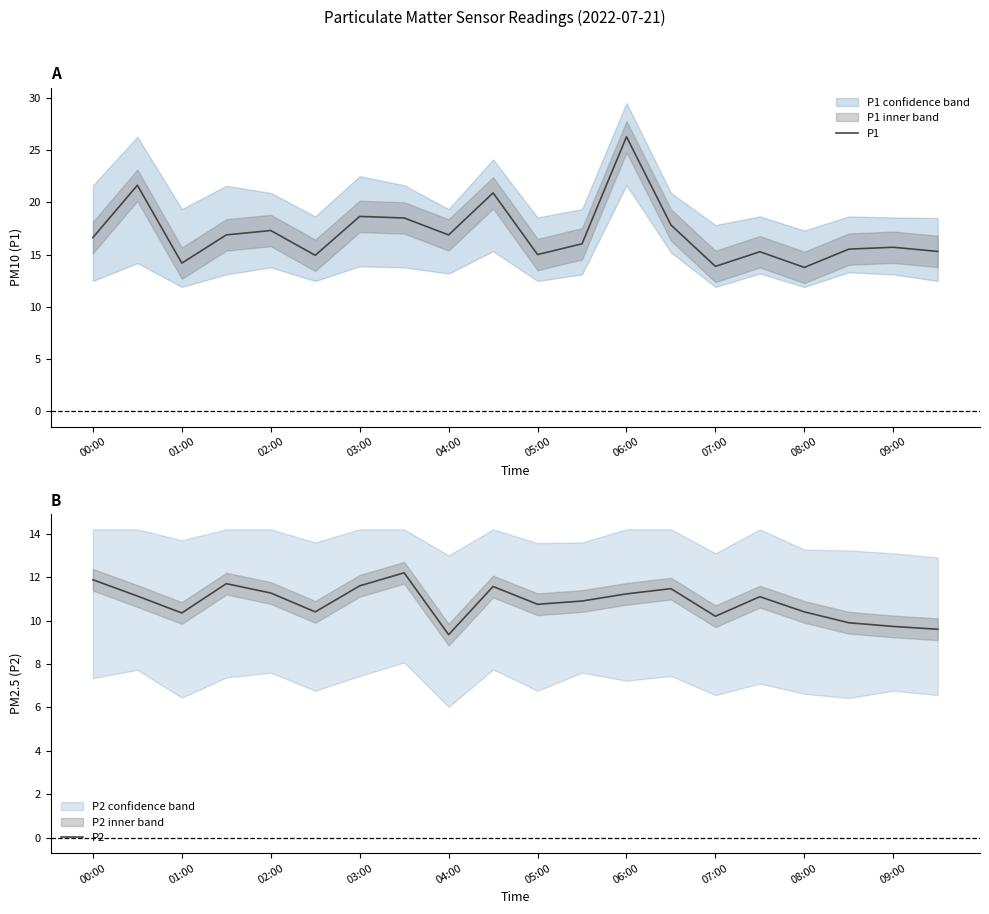

Where is the first local minimum for P1?

01:00